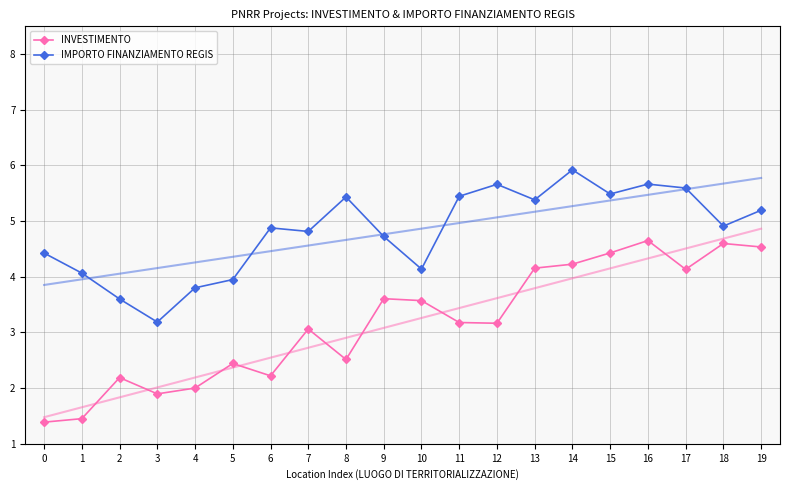

How many data points in INVESTIMENTO are less than 3?

8